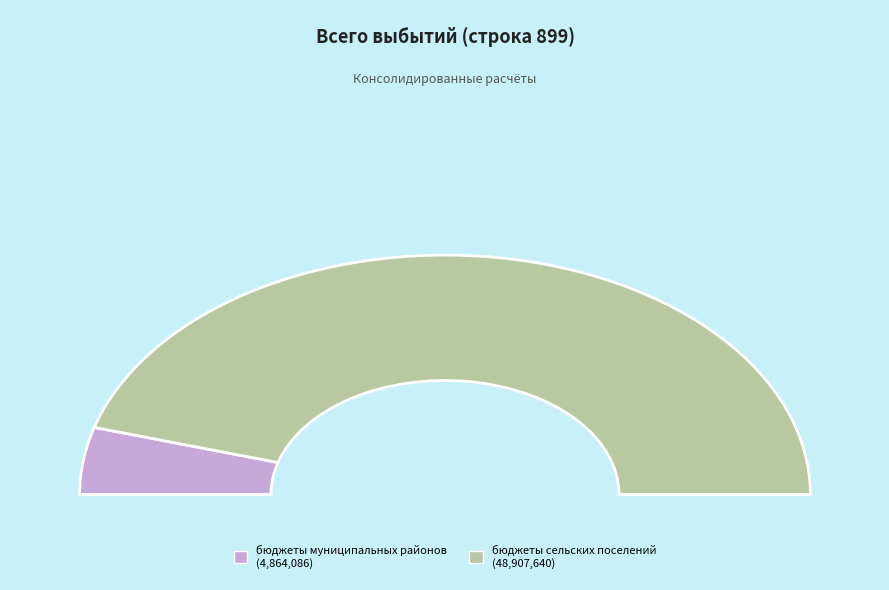

To the nearest percent, what portion does бюджеты муниципальных районов represent?

9%